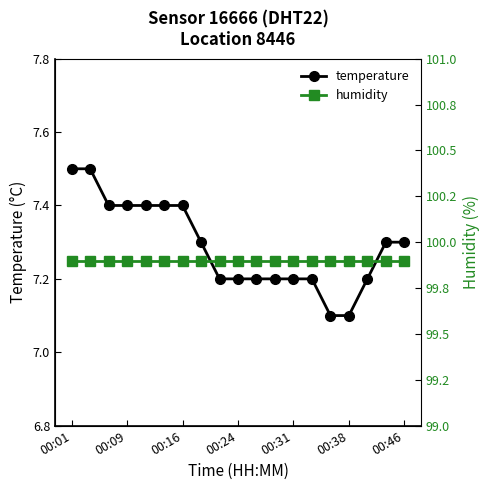

What is the difference between the maximum and minimum values in the temperature series?

0.4